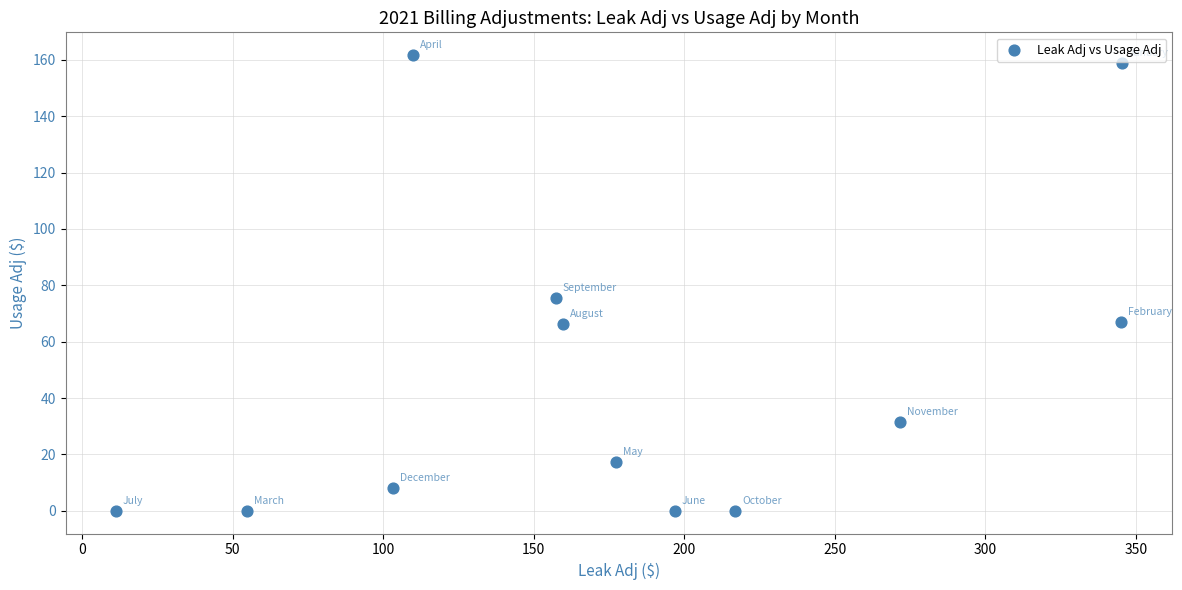

What is the average X value?

179.0